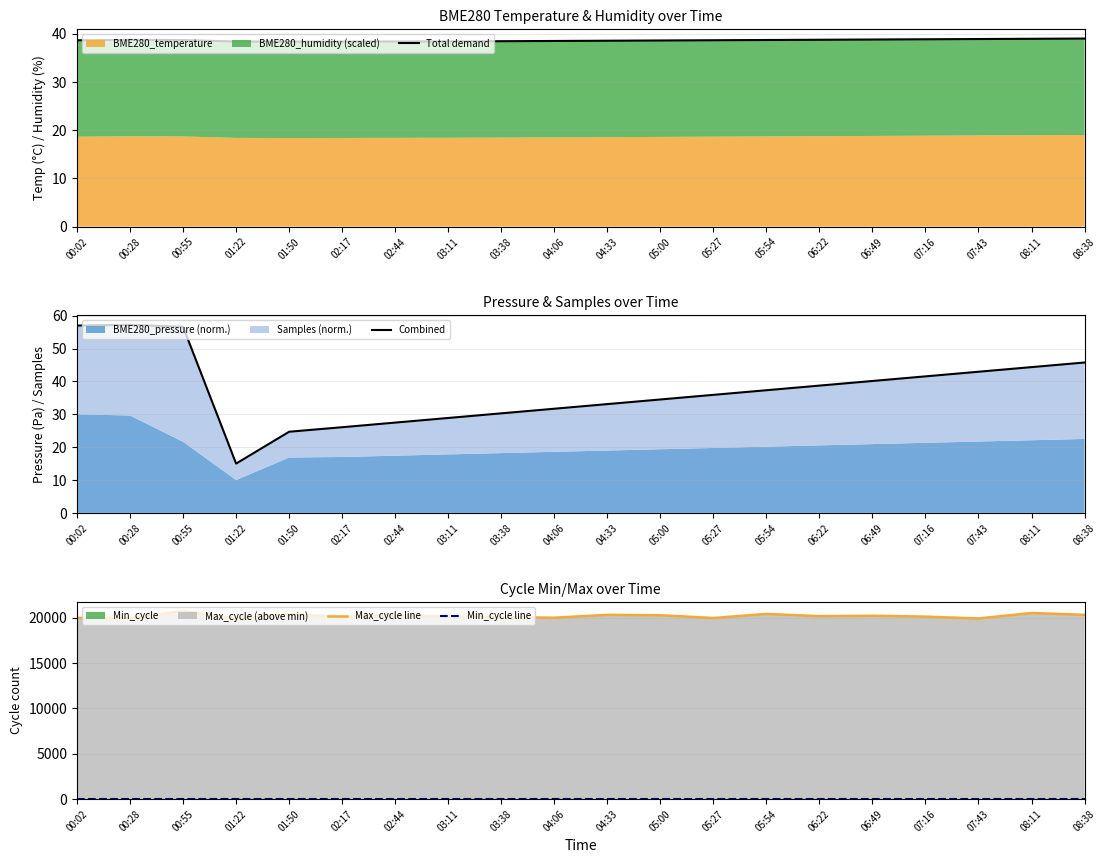

Between 02:17 and 08:11, which is larger?

08:11